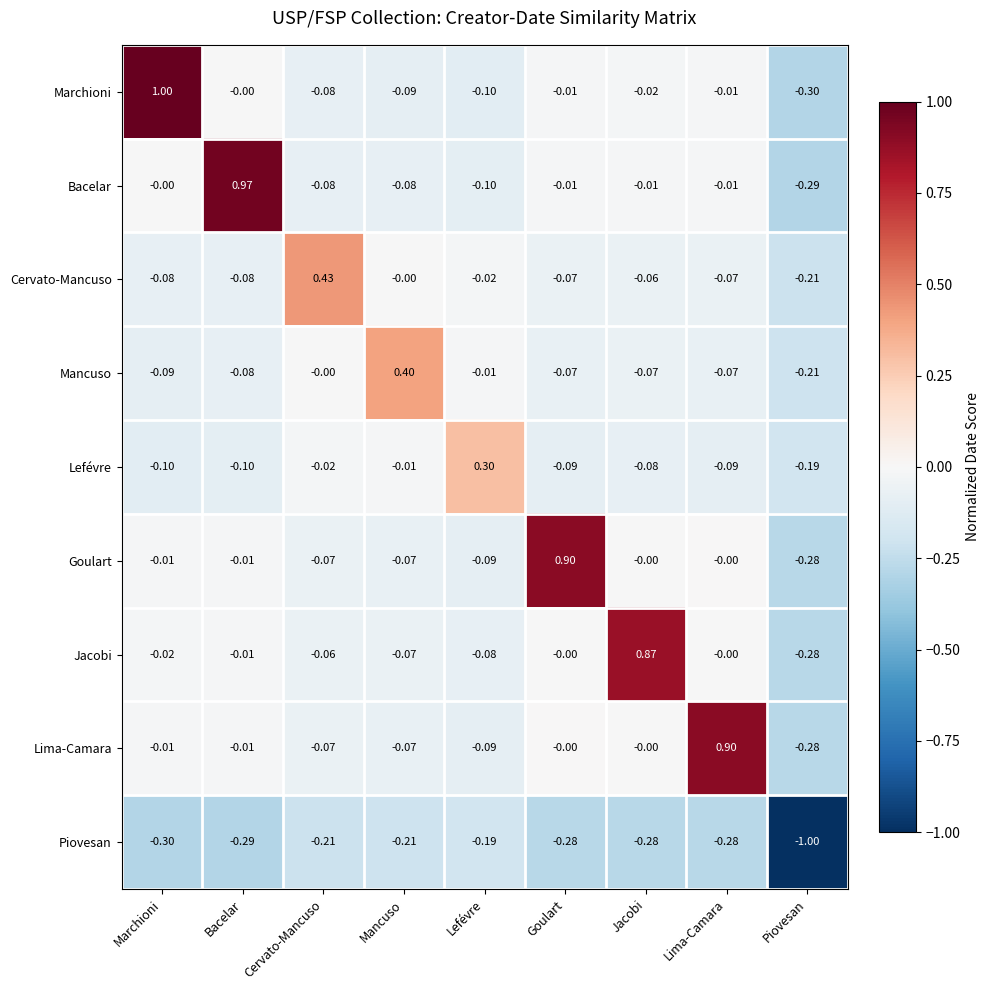

Is the value of Mancuso at Lefévre greater than the value of Bacelar at Cervato-Mancuso?

Yes